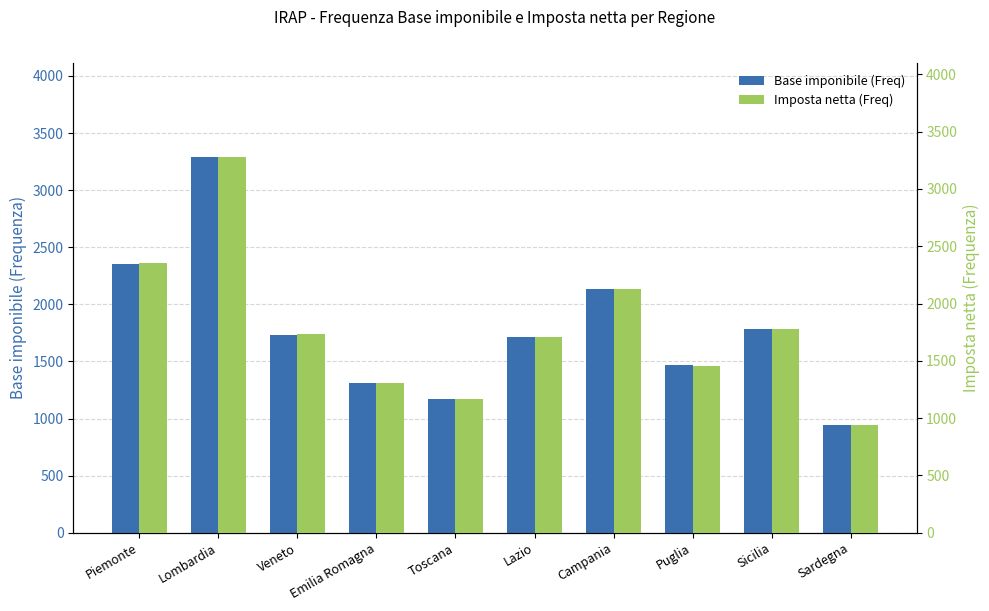

What is the average value of the Base imponibile (Freq) series?

1790